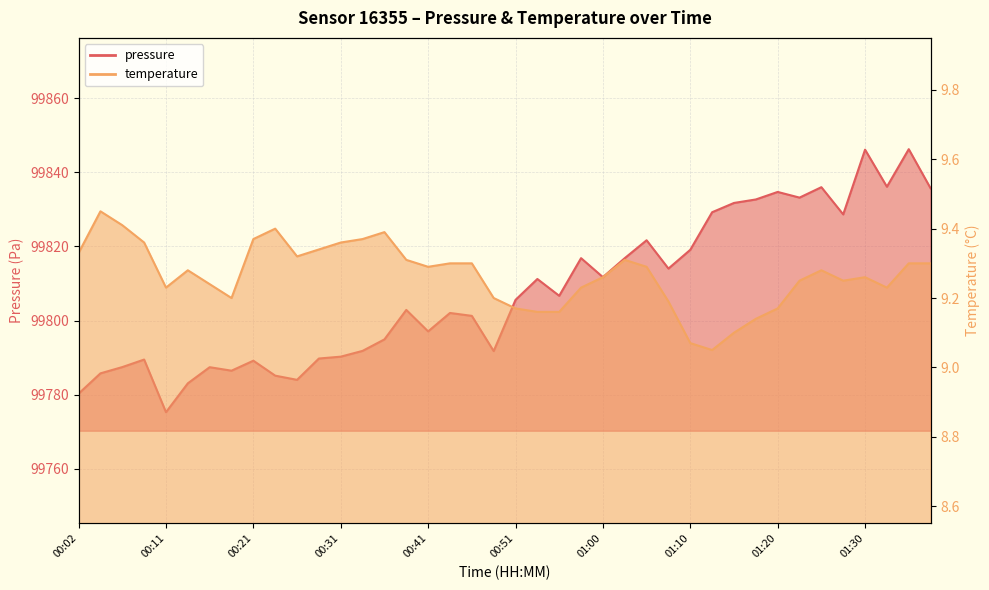

Reading right to left, extract all data points from this chart.

pressure: 99835.7	99846.2	99836.1	99846.1	99828.6	99836.0	99833.2	99834.7	99832.7	99831.7	99829.2	99819.1	99814.0	99821.7	99816.8	99811.7	99816.8	99806.7	99811.2	99805.6	99791.8	99801.3	99802.1	99797.1	99802.9	99794.9	99791.8	99790.3	99789.8	99784.0	99785.2	99789.2	99786.5	99787.4	99783.1	99775.3	99789.5	99787.5	99785.8	99780.3
temperature: 9.3	9.3	9.2	9.3	9.2	9.3	9.2	9.2	9.1	9.1	9.1	9.1	9.2	9.3	9.3	9.3	9.2	9.2	9.2	9.2	9.2	9.3	9.3	9.3	9.3	9.4	9.4	9.4	9.3	9.3	9.4	9.4	9.2	9.2	9.3	9.2	9.4	9.4	9.4	9.3